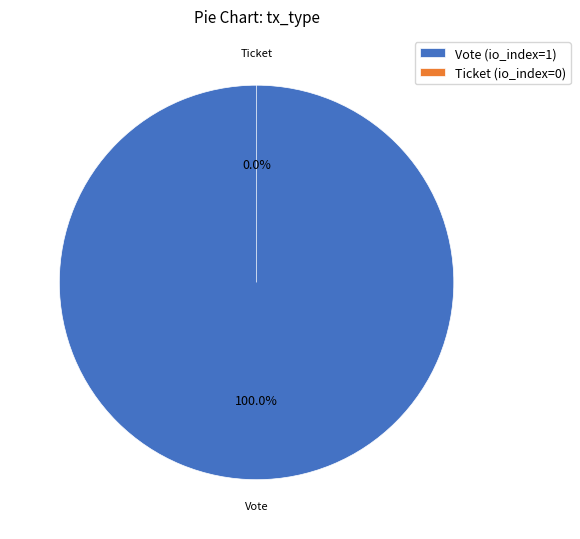

What percentage is the Vote (io_index=1) slice, to the nearest percent?

100%